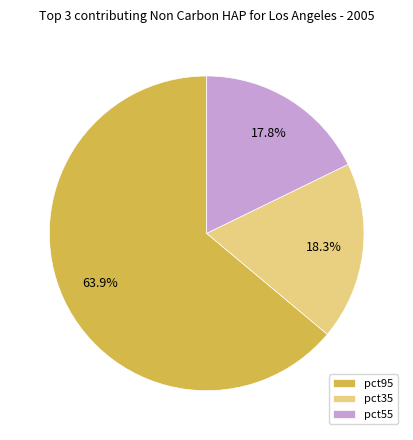

Does pct95 represent more than half of the total?

Yes